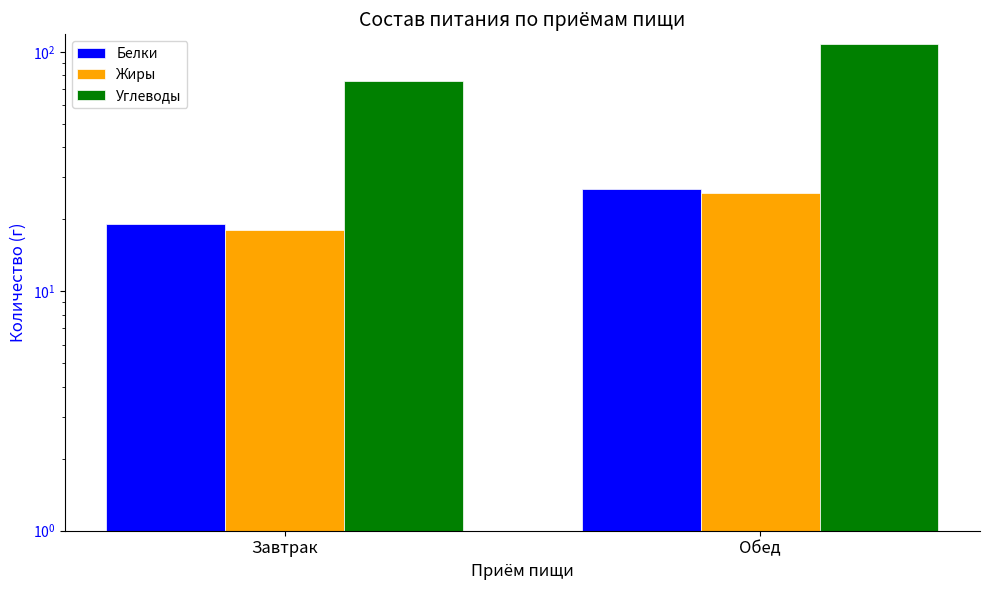

What is the difference between the maximum and minimum values in the Жиры series?

7.7